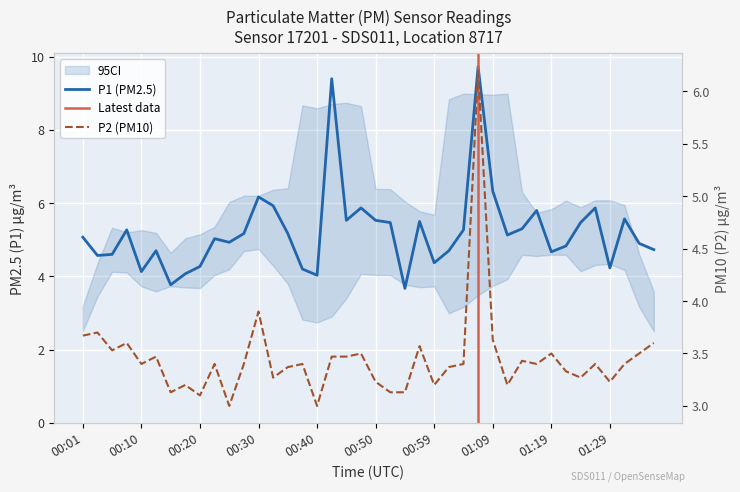

Rank the categories by P1 value from lowest to highest.

00:55, 00:15, 00:40, 00:18, 00:10, 00:37, 01:29, 00:20, 00:59, 00:03, 00:05, 01:19, 00:13, 01:02, 01:36, 01:22, 01:34, 00:25, 00:23, 00:01, 01:12, 00:28, 00:35, 00:08, 01:04, 01:14, 00:52, 01:24, 00:57, 00:45, 00:50, 01:31, 01:17, 00:47, 01:26, 00:33, 00:30, 01:09, 00:42, 01:07